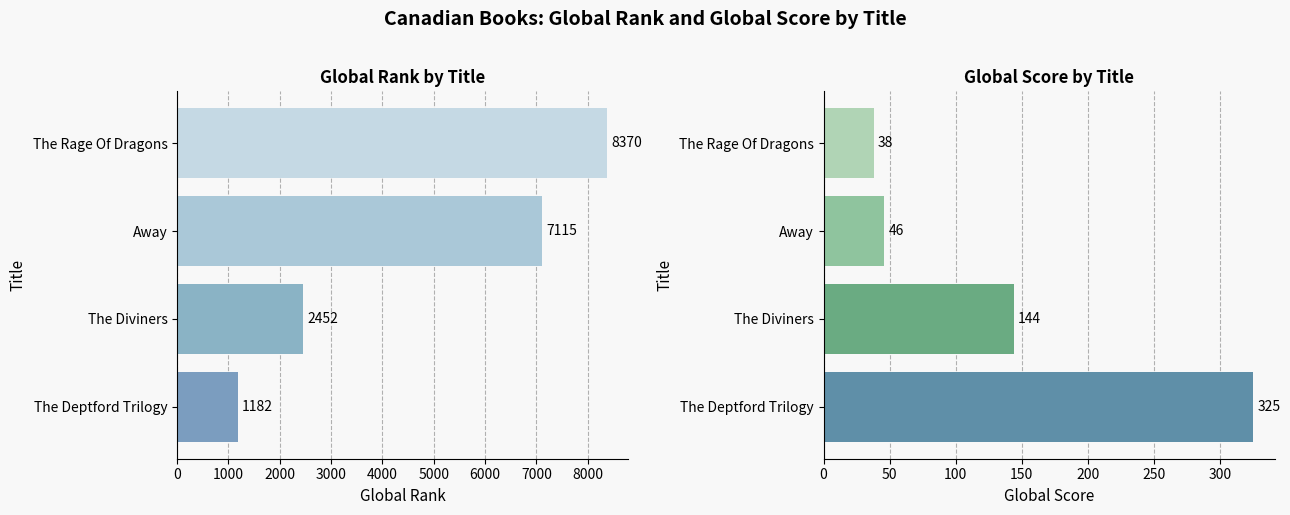

Which series has the widest spread of values?

Global Rank